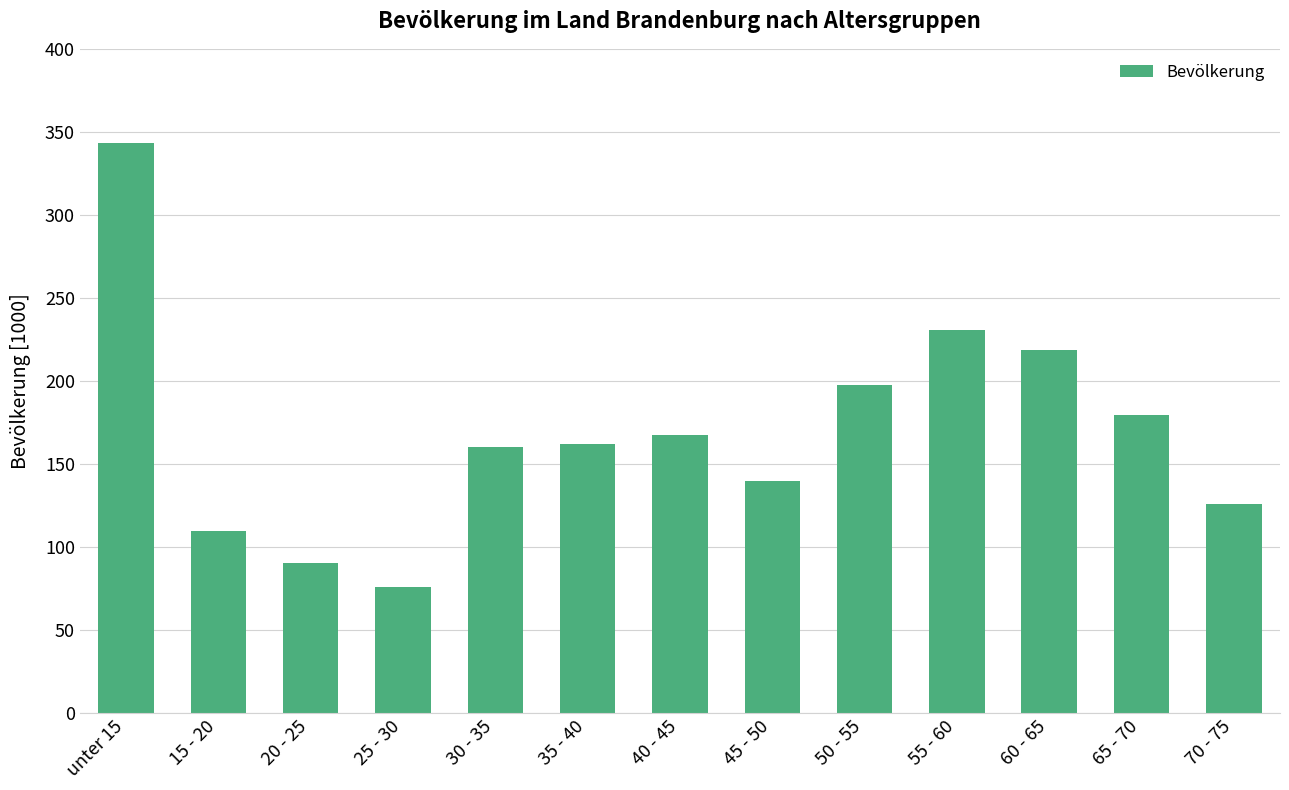

Are the bars horizontal?

No